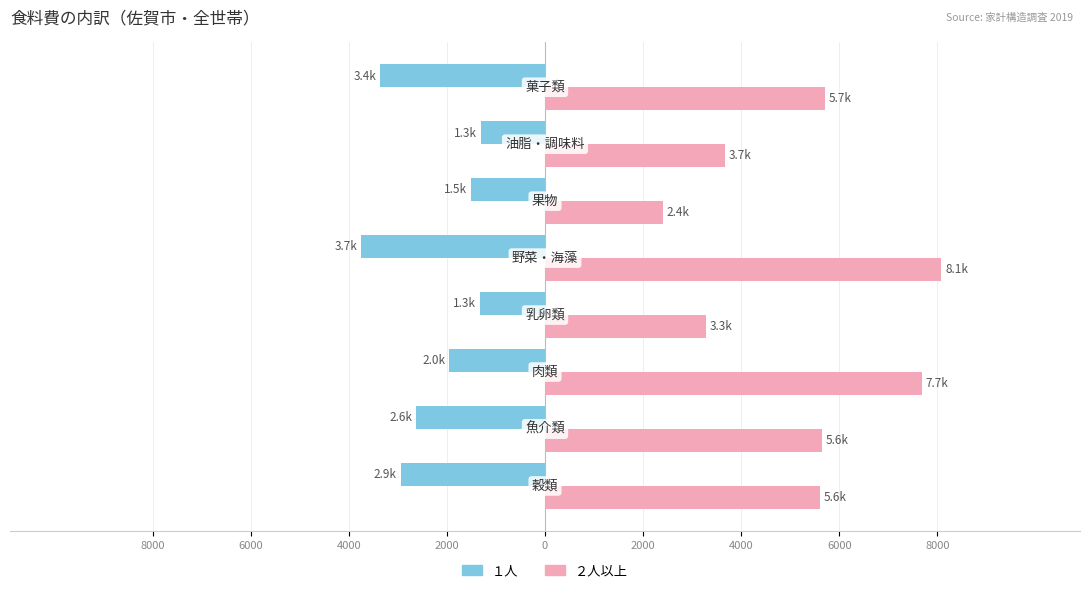

What are all the series names shown in the legend?

１人, ２人以上